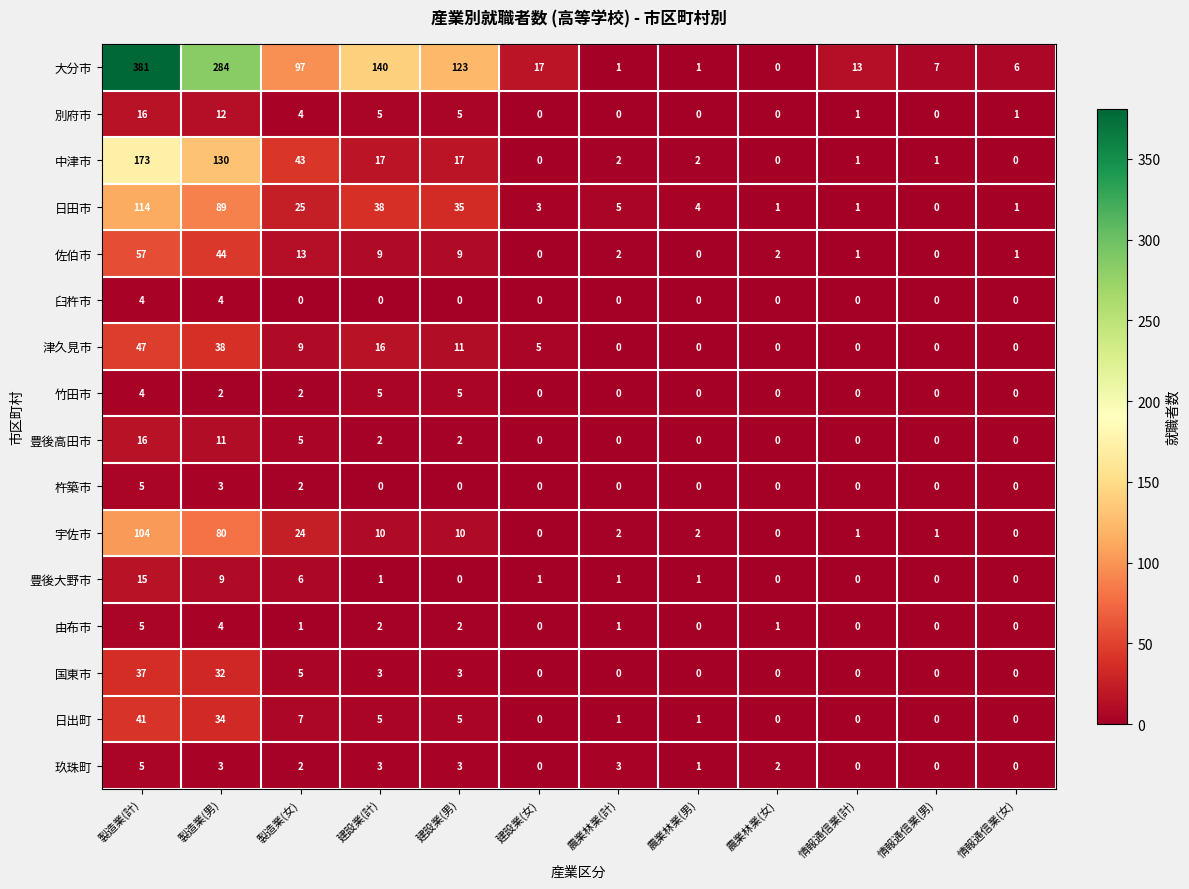

Is it true that 日出町 equals 1 at 農業林業(男)?

True